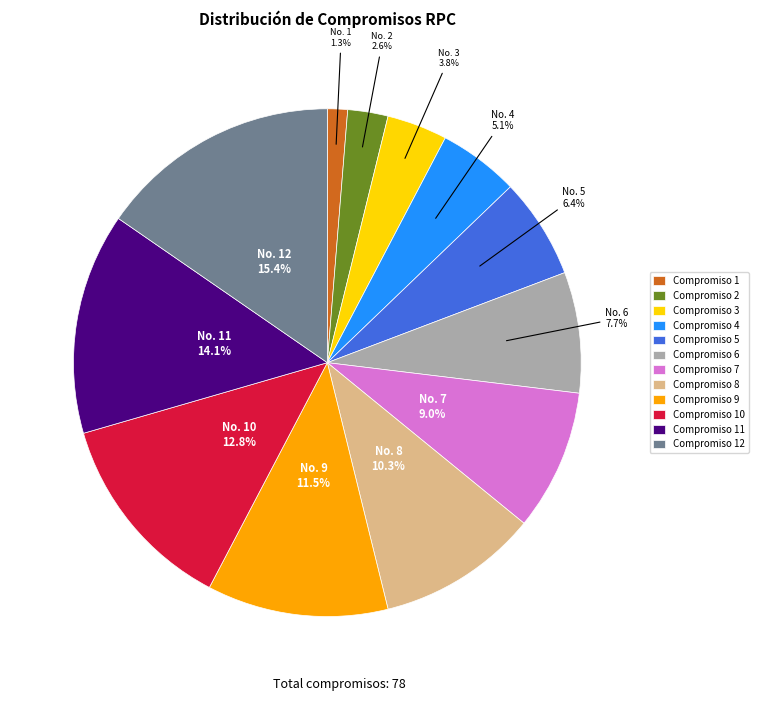

Which category has the biggest portion of the pie?

Compromiso 12